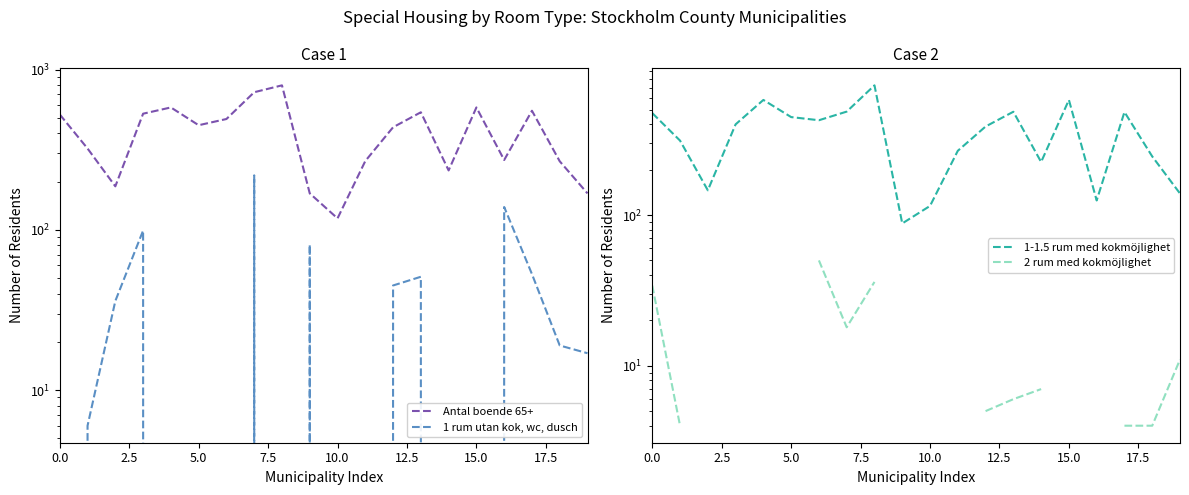

What is the approximate value of 1 rum utan kok, wc, dusch at 17?

53.0